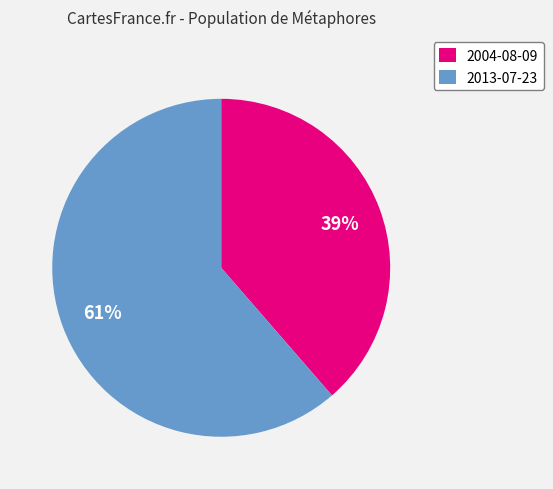

Which category has the biggest portion of the pie?

2013-07-23